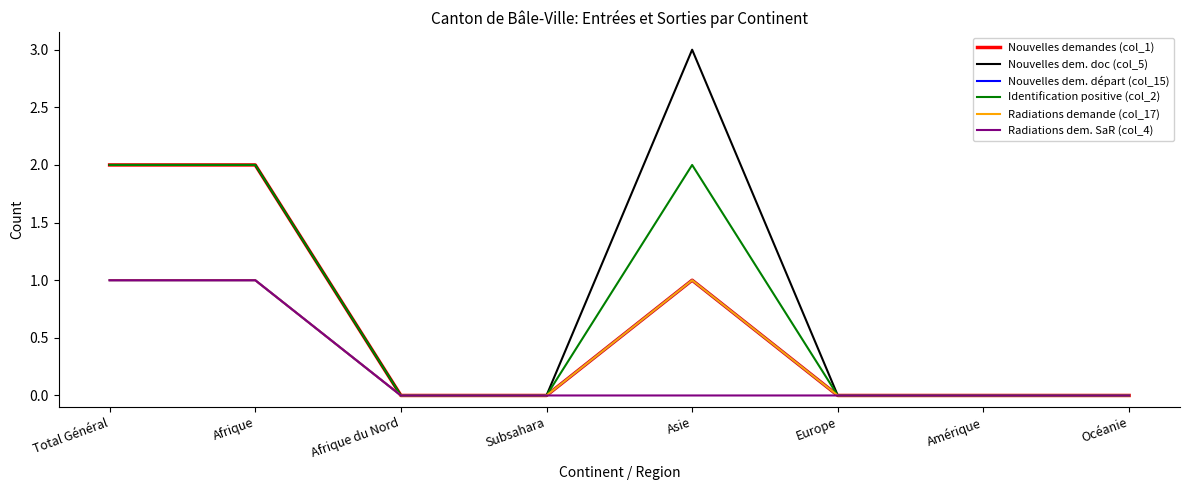

What is the difference between the second highest and second lowest values in the Identification positive (col_2) series?

2